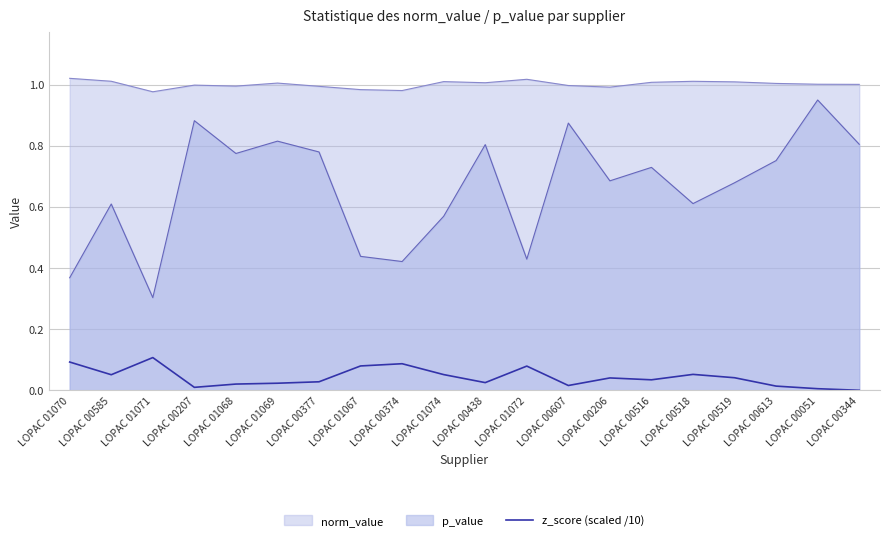

List the series in order of their overall mean, highest first.

norm_value, p_value, z_score (scaled /10)